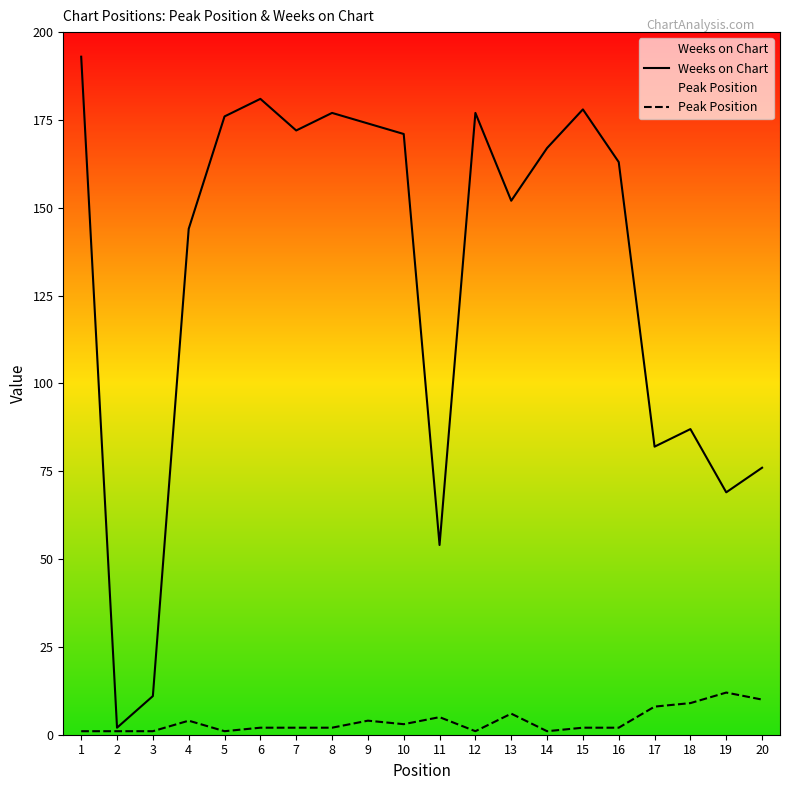

How many lines are shown in the chart?

2